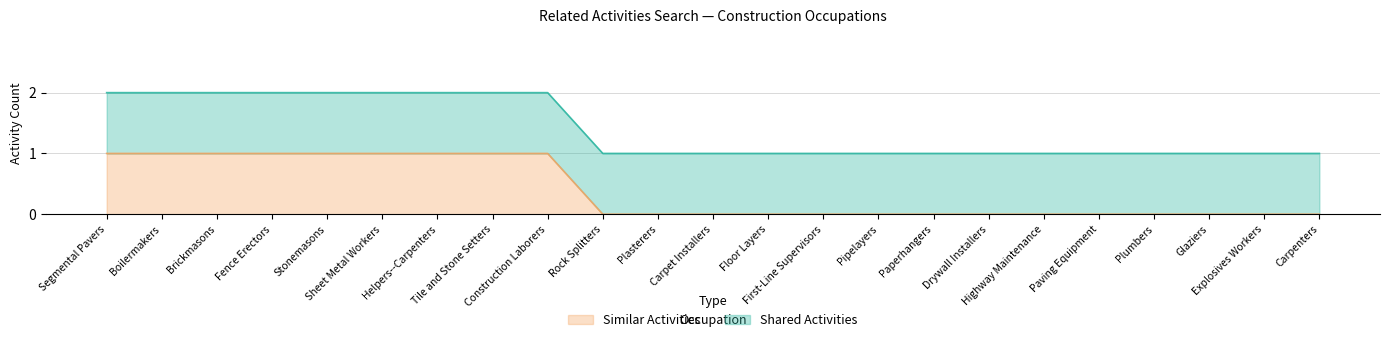

What are all the series names shown in the legend?

Similar Activities, Shared Activities